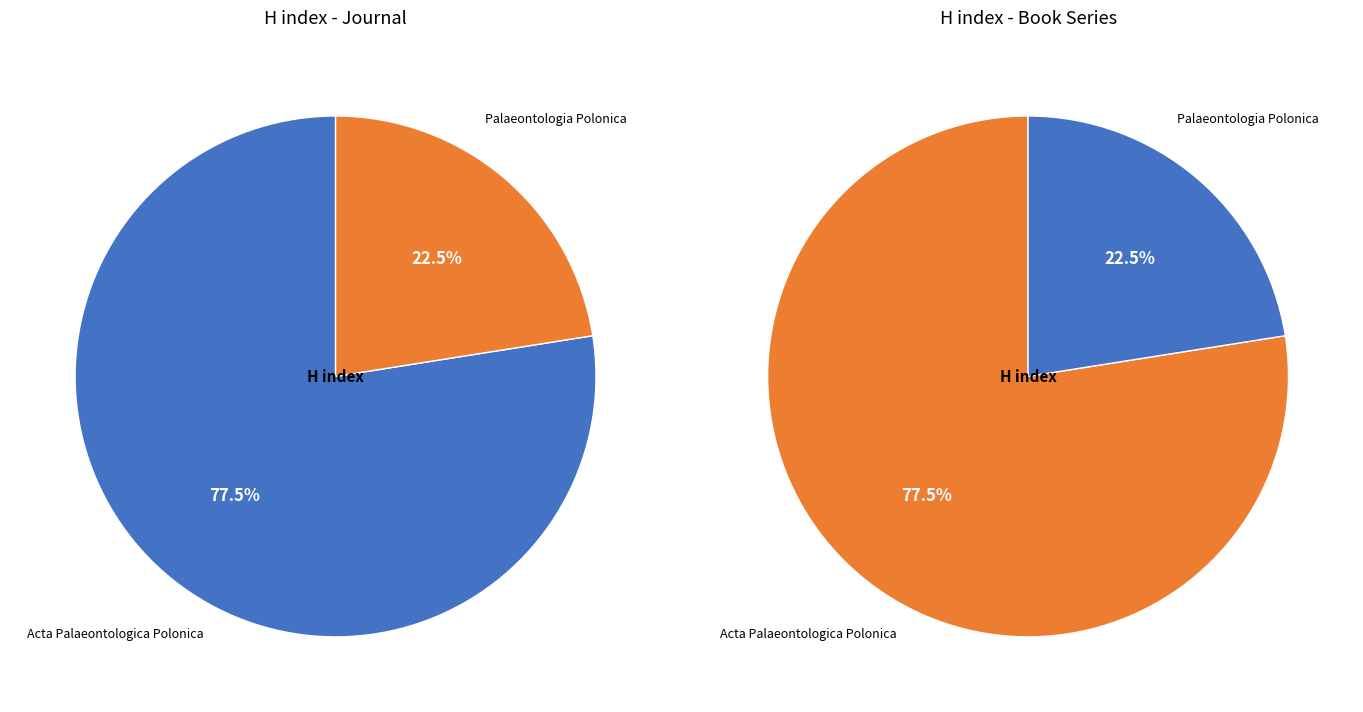

To the nearest percent, what is the average slice percentage?

50%